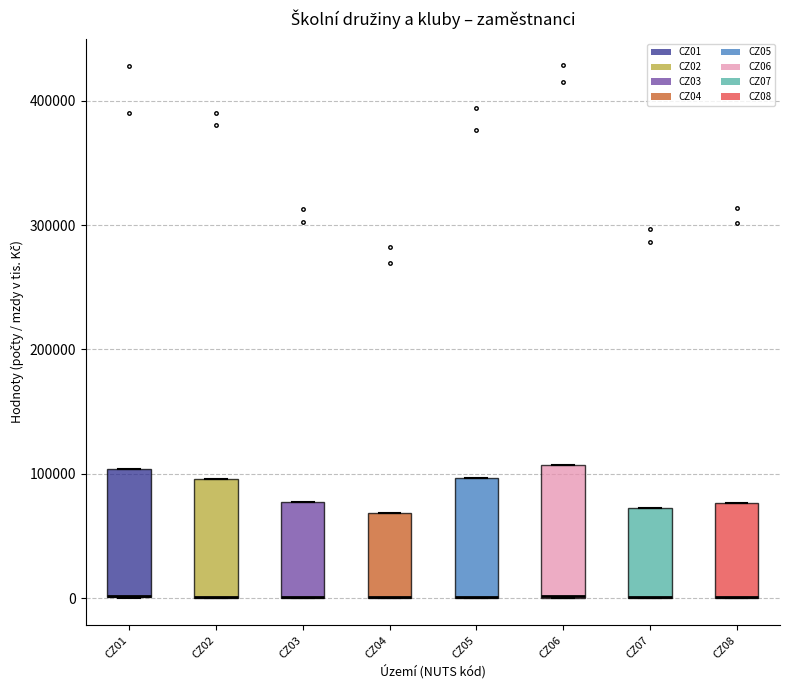

Reading left to right, read every box against the y-axis: the position of its median line, the range the box covers, and the ends of its whiskers. The values are not printed on the chart, so give them approximately, as read against the axis.

CZ01: median 0 (drawn on the box's lower edge), box 0 to 100000, whiskers 0 to 100000
CZ02: median 0 (drawn on the box's lower edge), box 0 to 100000, whiskers 0 to 100000
CZ03: median 0 (drawn on the box's lower edge), box 0 to 80000, whiskers 0 to 80000
CZ04: median 0 (drawn on the box's lower edge), box 0 to 70000, whiskers 0 to 70000
CZ05: median 0 (drawn on the box's lower edge), box 0 to 100000, whiskers 0 to 100000
CZ06: median 0 (drawn on the box's lower edge), box 0 to 110000, whiskers 0 to 110000
CZ07: median 0 (drawn on the box's lower edge), box 0 to 70000, whiskers 0 to 70000
CZ08: median 0 (drawn on the box's lower edge), box 0 to 80000, whiskers 0 to 80000